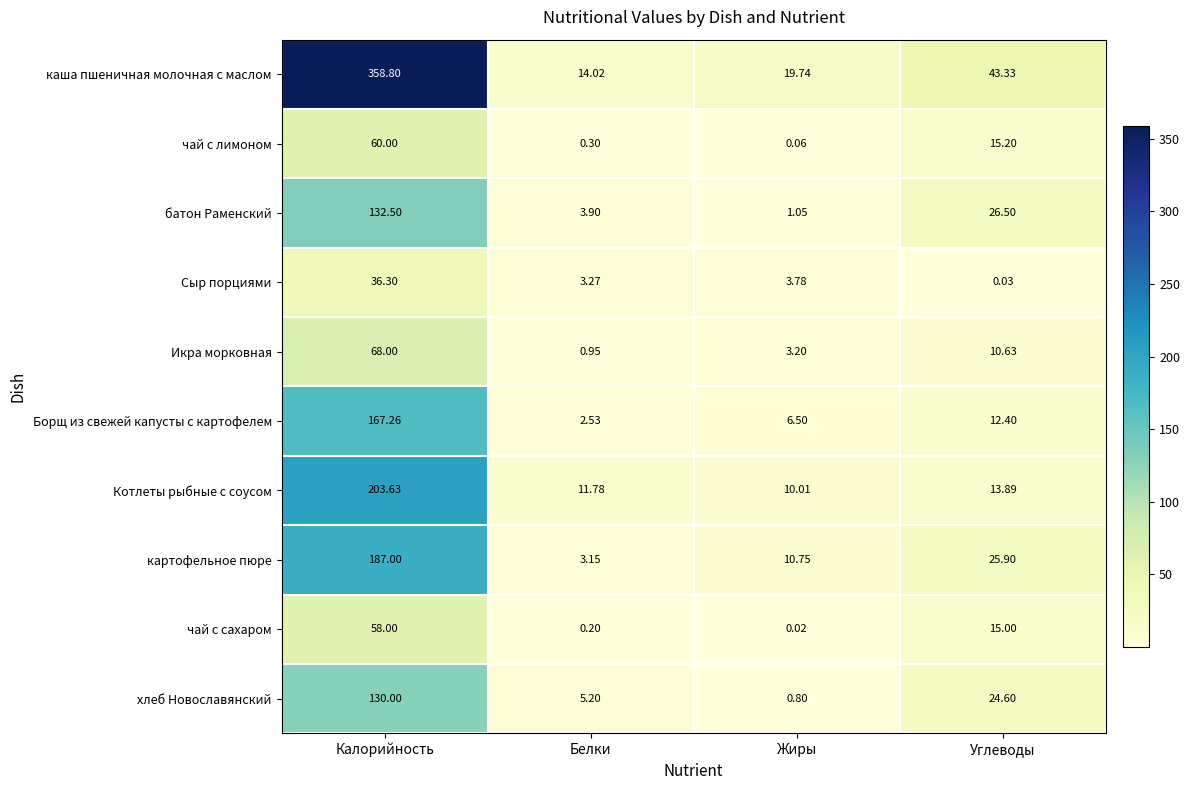

What is the total value across all series at Белки?

45.3